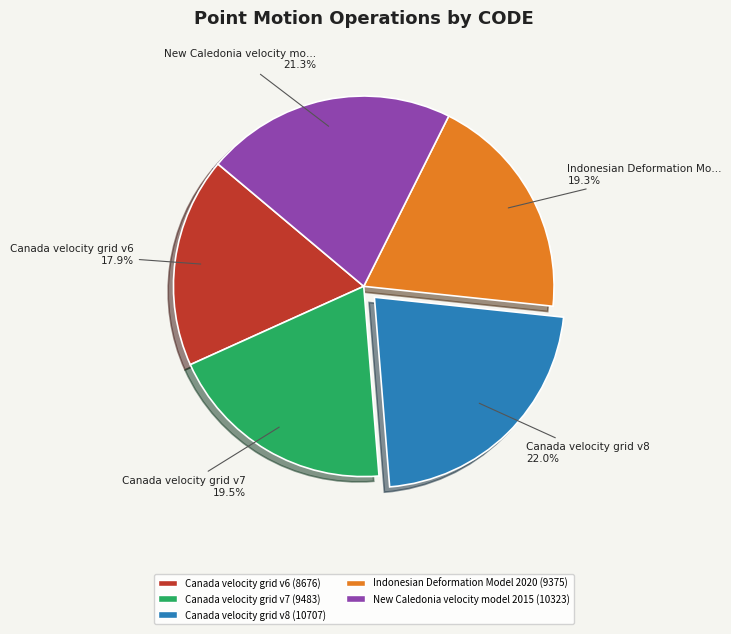

Does any single category account for the majority?

No